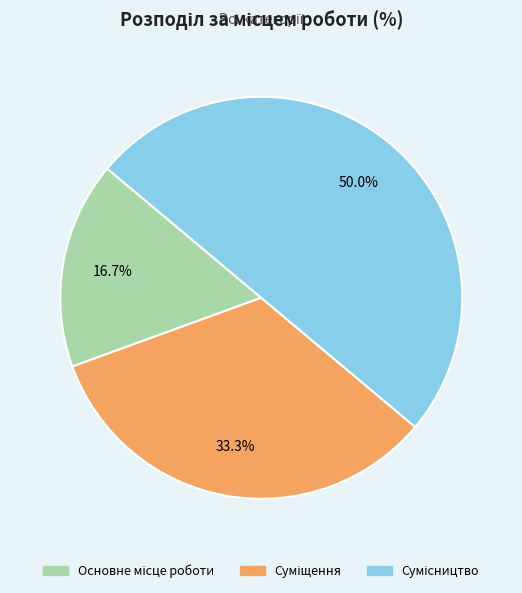

Which category has the biggest portion of the pie?

Сумісництво